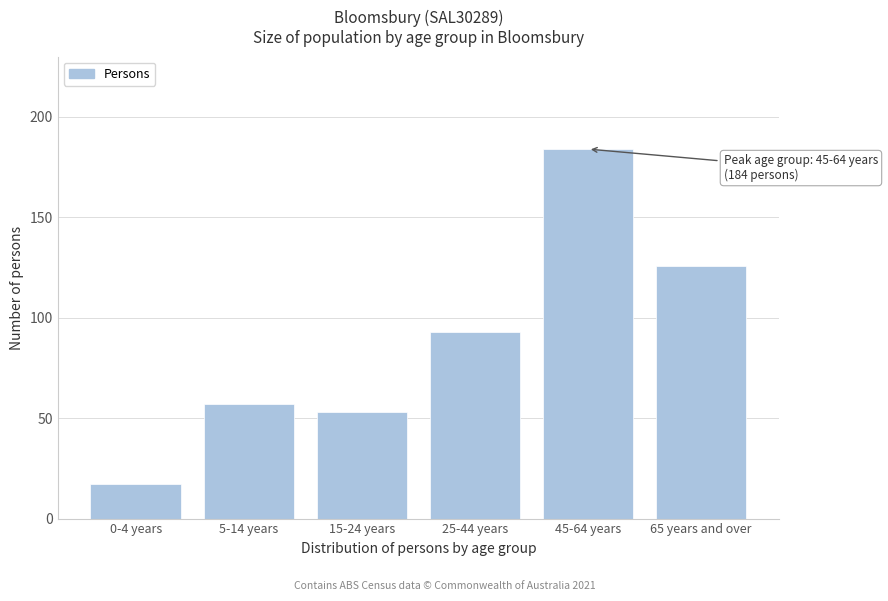

Reading left to right, list all the values displayed in this chart.

17	57	53	93	184	126